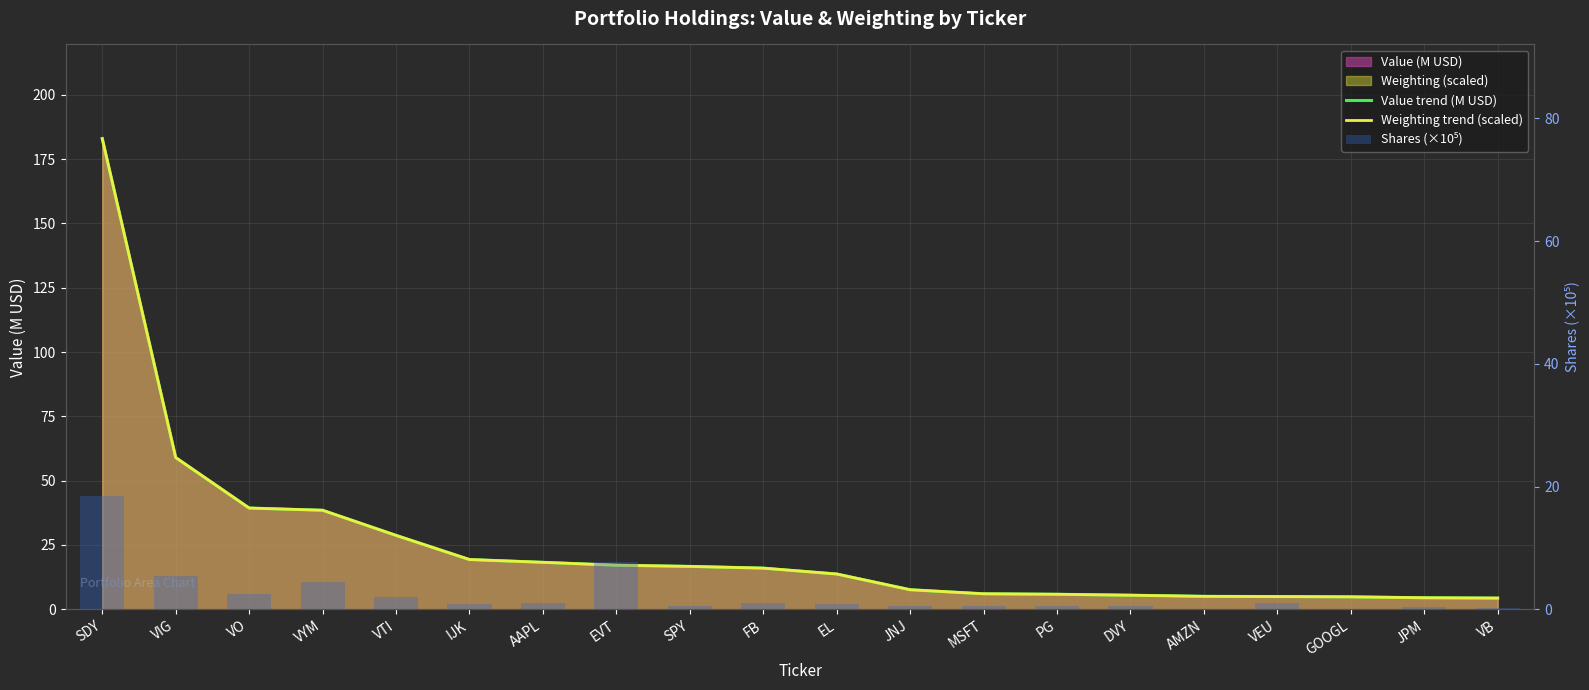

What is the sum of all Weighting trend (scaled) values?

498.2